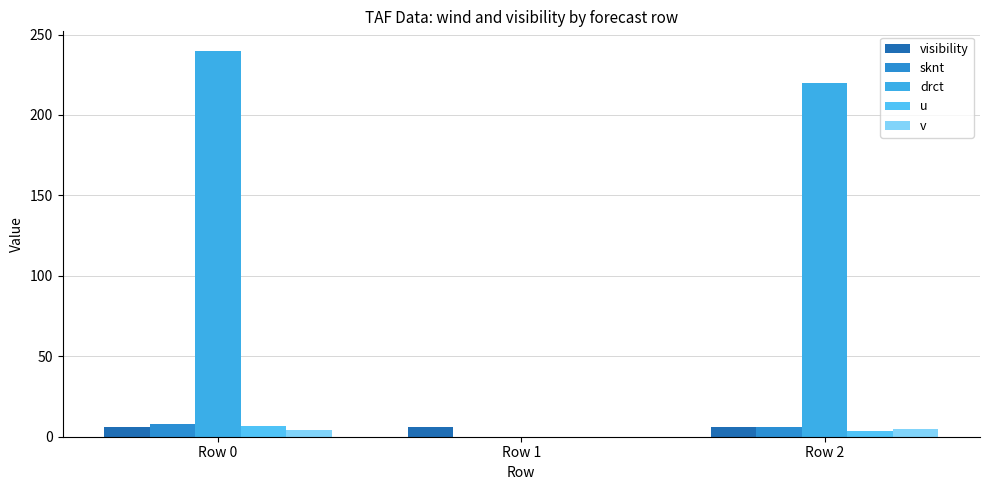

Between Row 0 and Row 1, which is larger?

Row 0